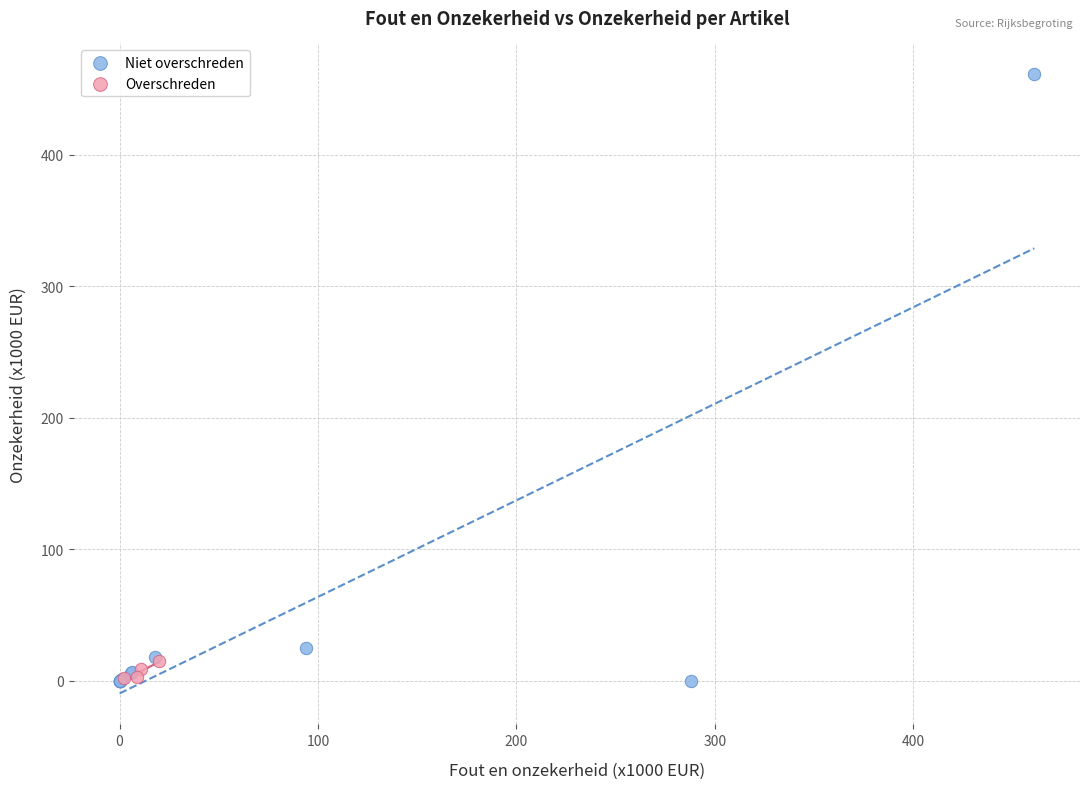

Which series has the largest Y range (max minus min)?

Niet overschreden